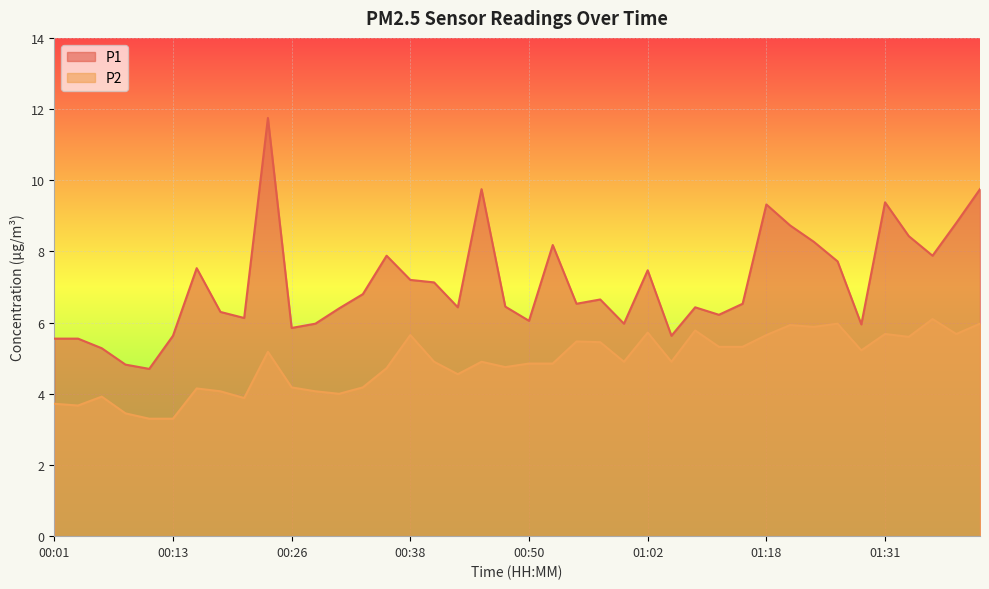

What is the sum of all P1 values?

283.0